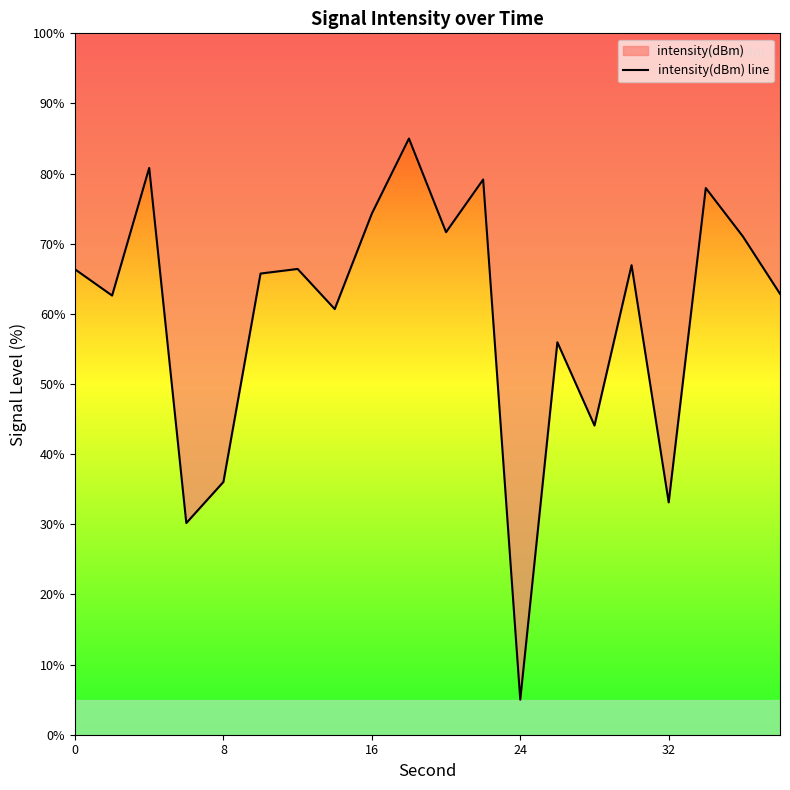

How many data points are less than 66?

10